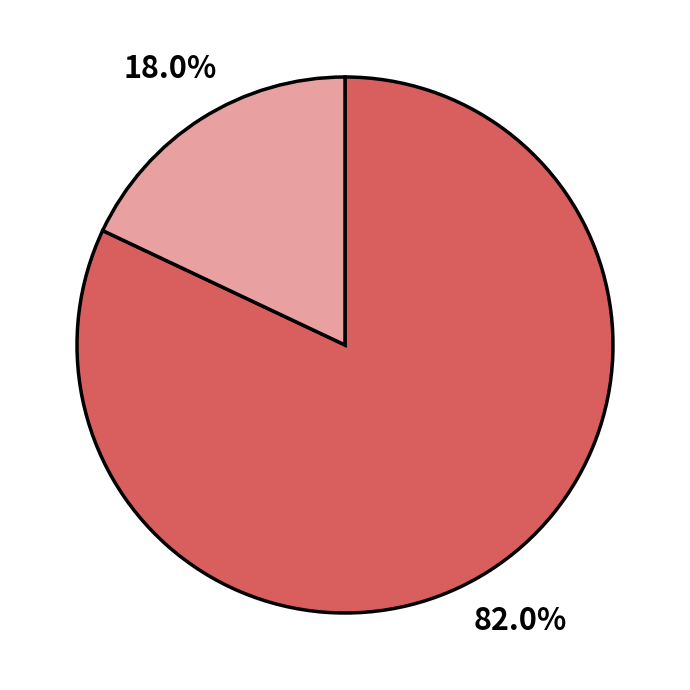

Does any single category account for the majority?

Yes